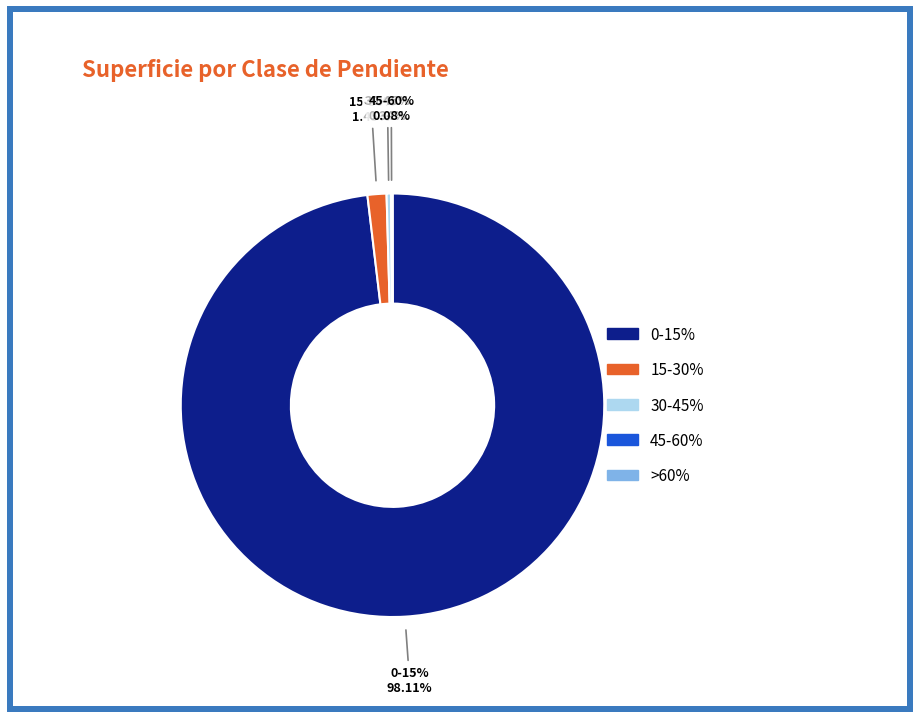

What is the total percentage of 30-45% and 45-60%?

0.4%